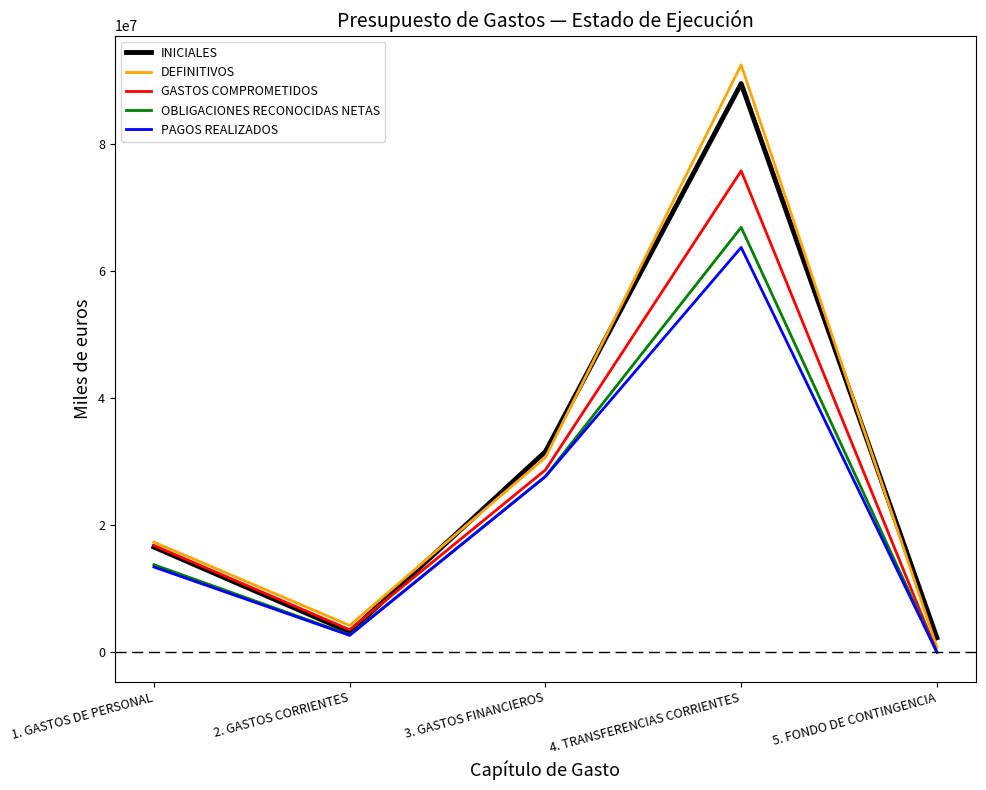

What is the difference between the highest and lowest values at 3. GASTOS FINANCIEROS?

3921244